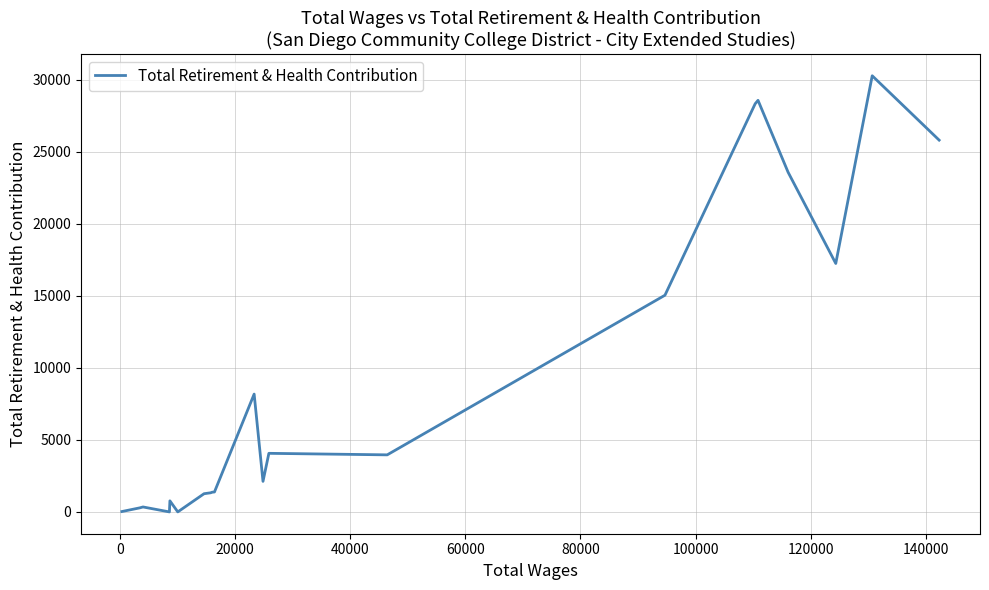

What is the greatest value displayed?

30285